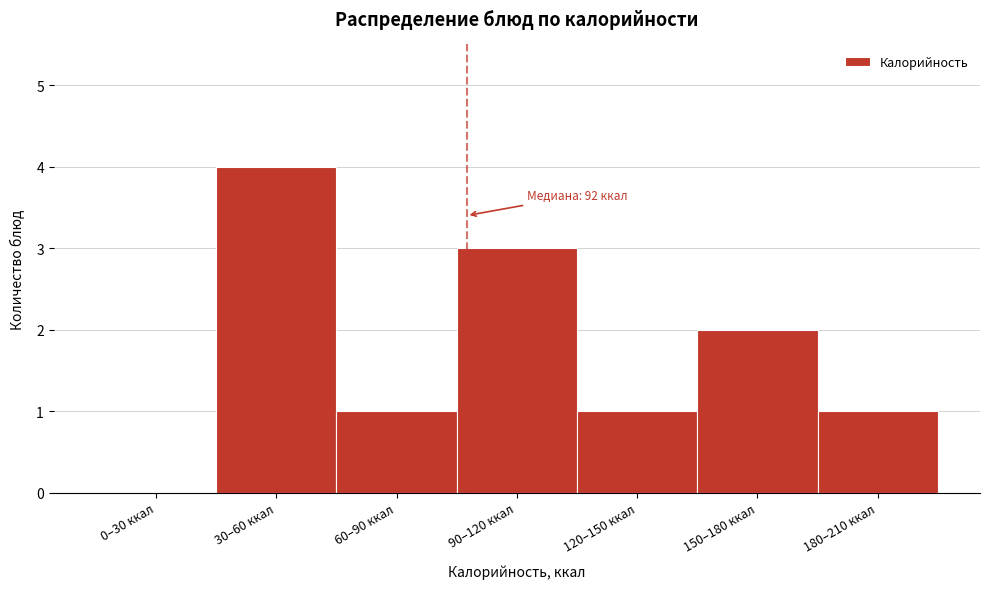

Reading right to left, what are all the values shown in this chart?

180–210 ккал=1	150–180 ккал=2	120–150 ккал=1	90–120 ккал=3	60–90 ккал=1	30–60 ккал=4	0–30 ккал=0